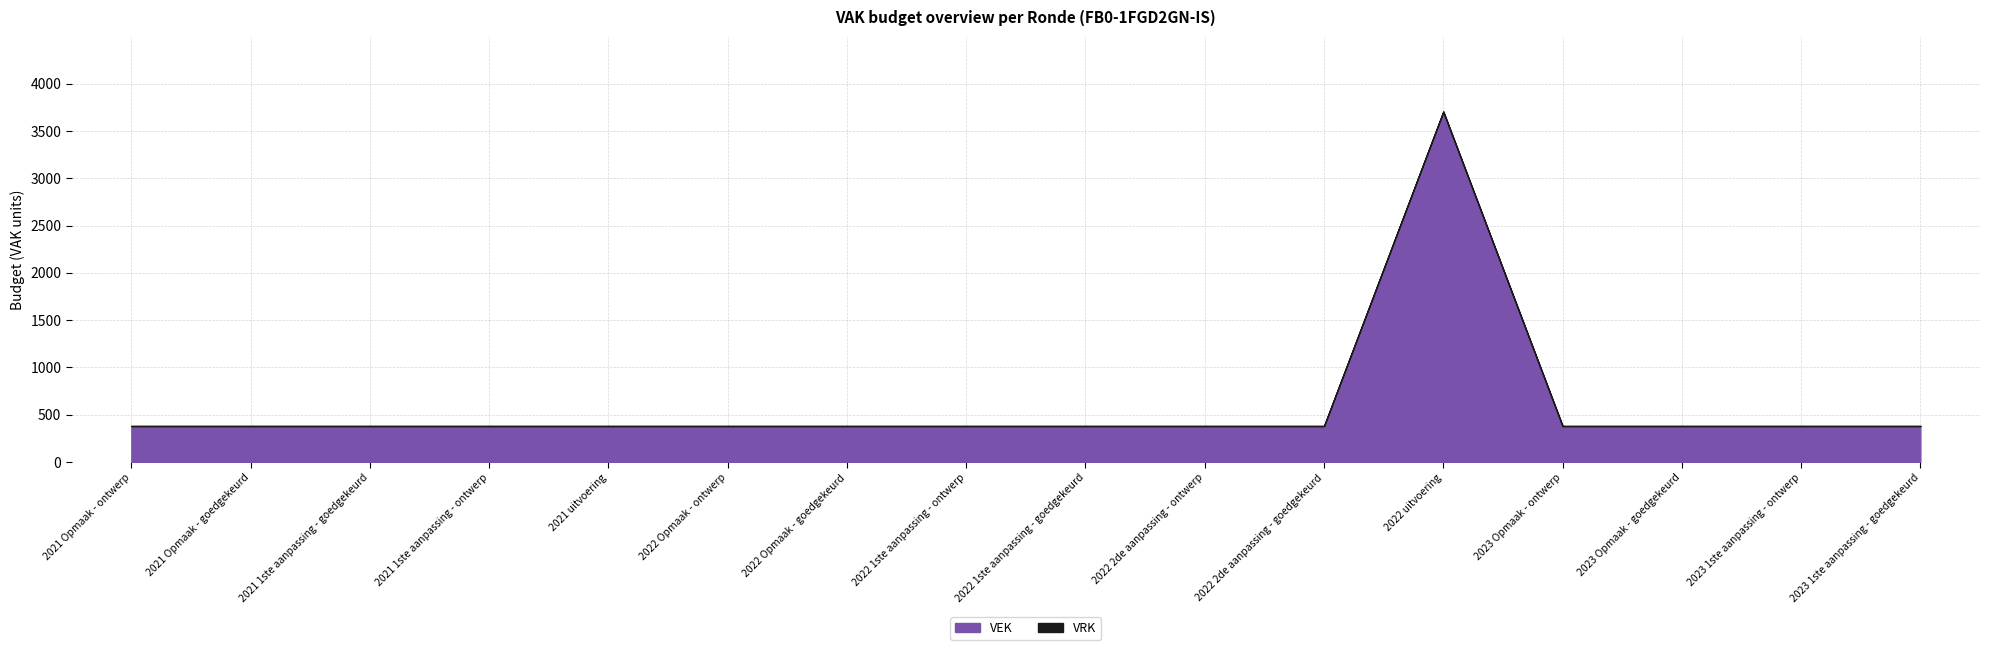

At 2023 Opmaak - goedgekeurd, list the series in order from smallest to largest.

VRK, VEK